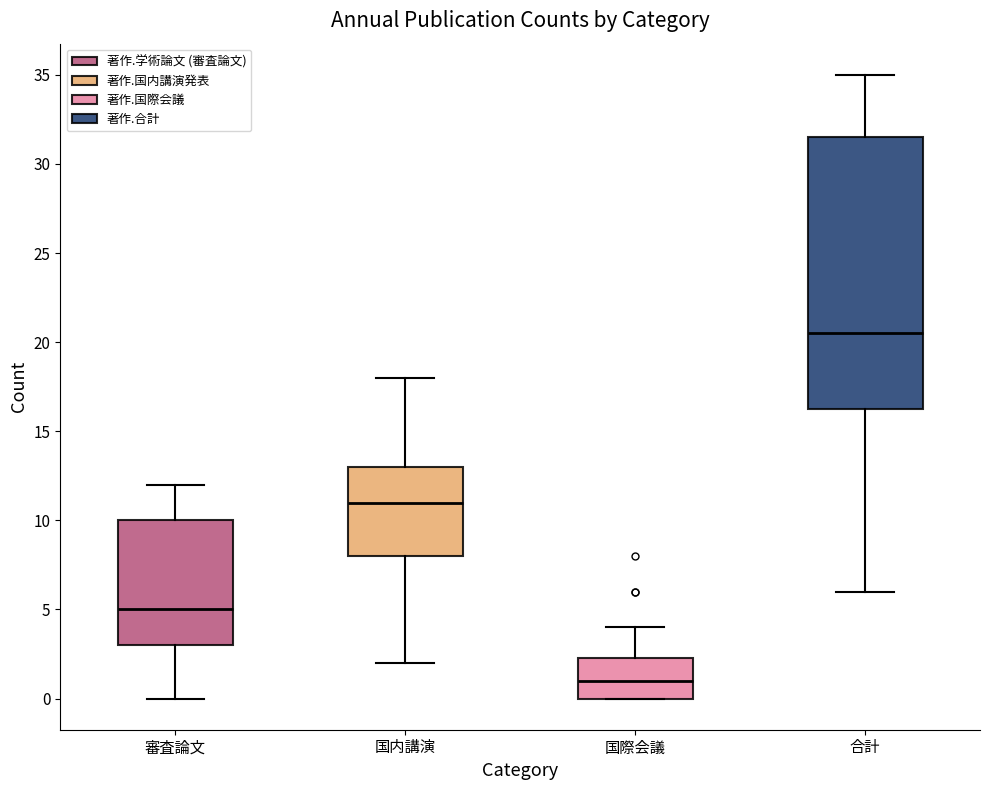

Reading left to right, read every box against the y-axis: the position of its median line, the range the box covers, and the ends of its whiskers. The values are not printed on the chart, so give them approximately, as read against the axis.

審査論文: median 5.0, box 3.0 to 10.0, whiskers 0.0 to 12.0
国内講演: median 11.0, box 8.0 to 13.0, whiskers 2.0 to 18.0
国際会議: median 1.0, box 0.0 to 2.5, whiskers 0.0 to 4.0
合計: median 20.5, box 16.5 to 31.5, whiskers 6.0 to 35.0